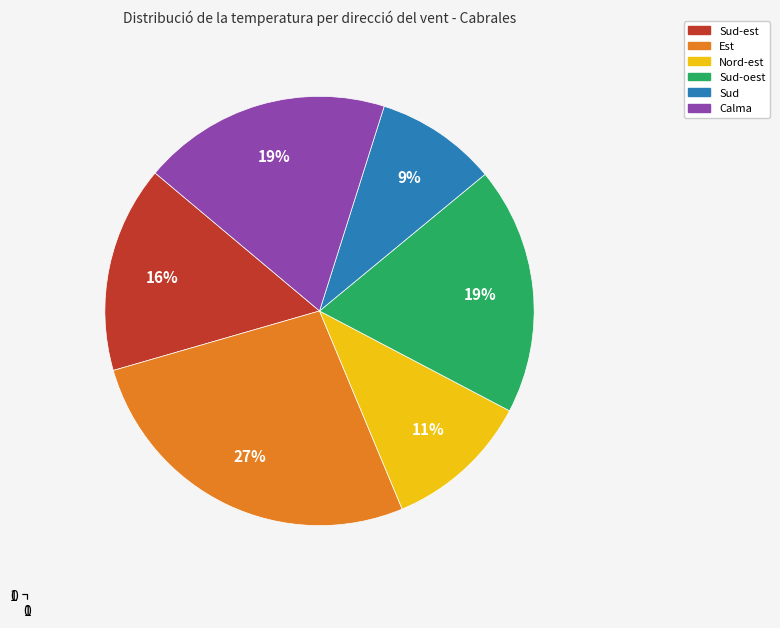

Is there a majority slice in this chart?

No